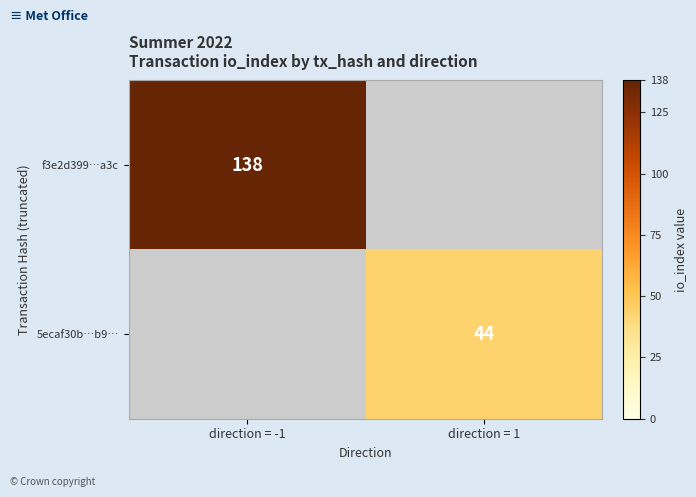

Is it true that f3e2d399…a3c equals 138 at direction = -1?

True